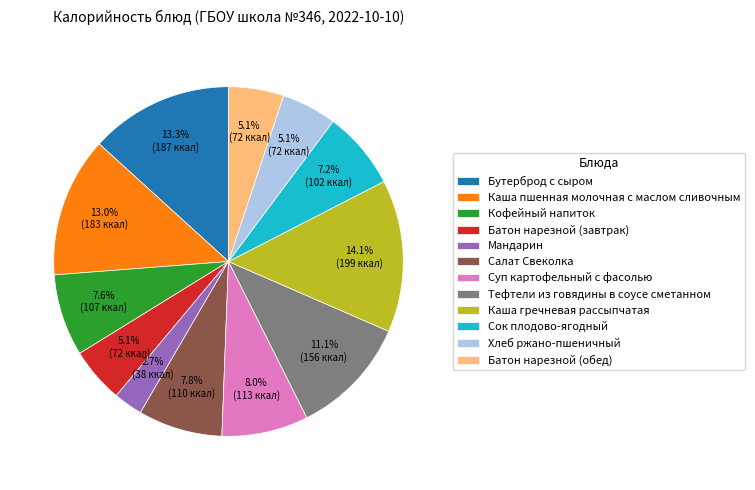

Do Каша гречневая рассыпчатая and Мандарин together represent more than half of the pie?

No